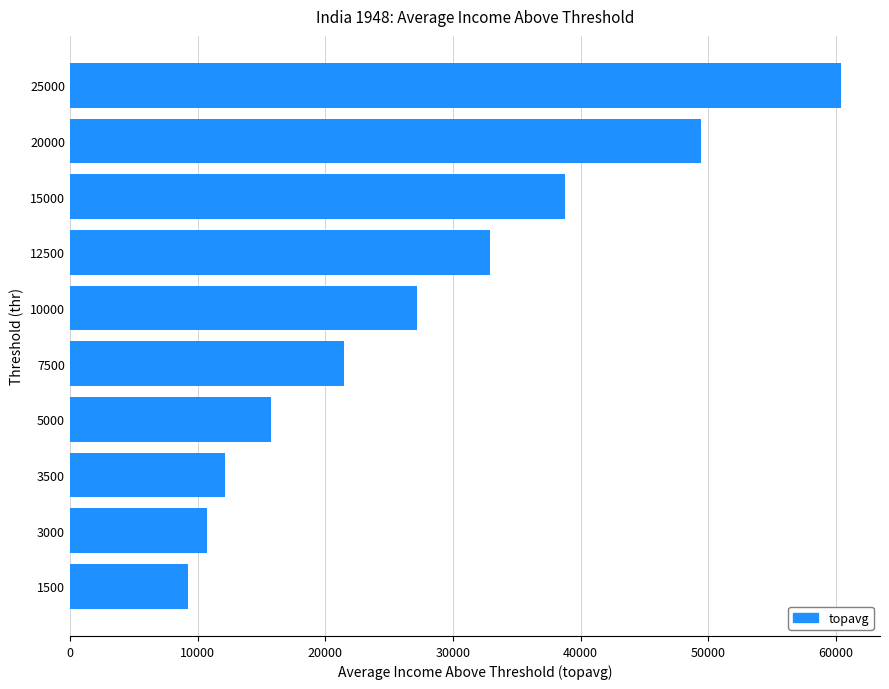

What is the difference between the values at 10000 and 3000?

16406.6